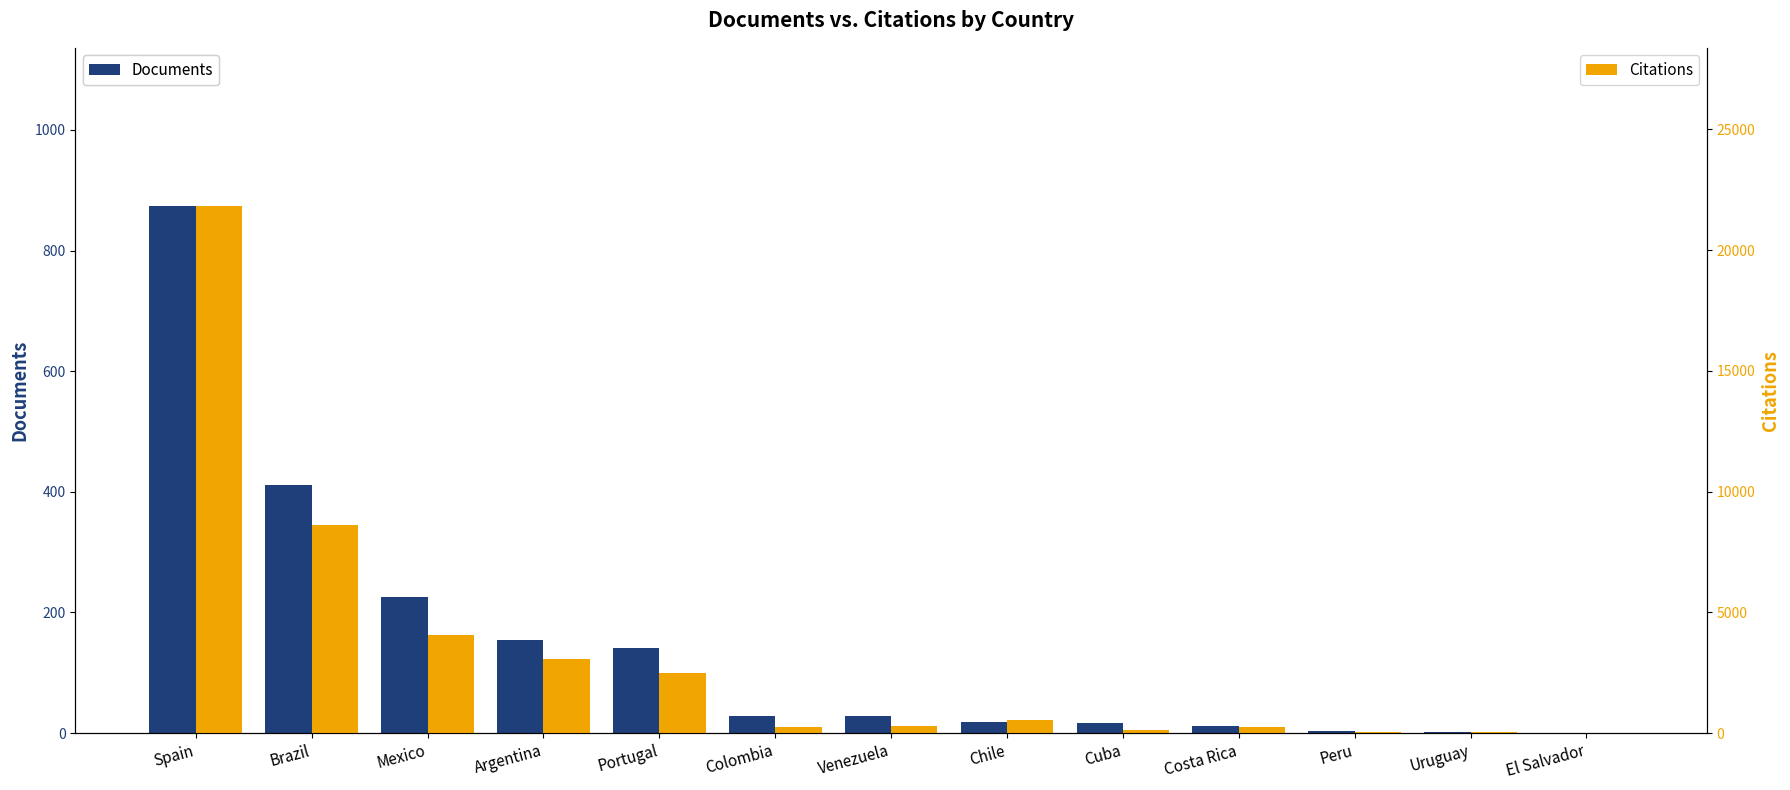

What is the minimum value for Documents?

1